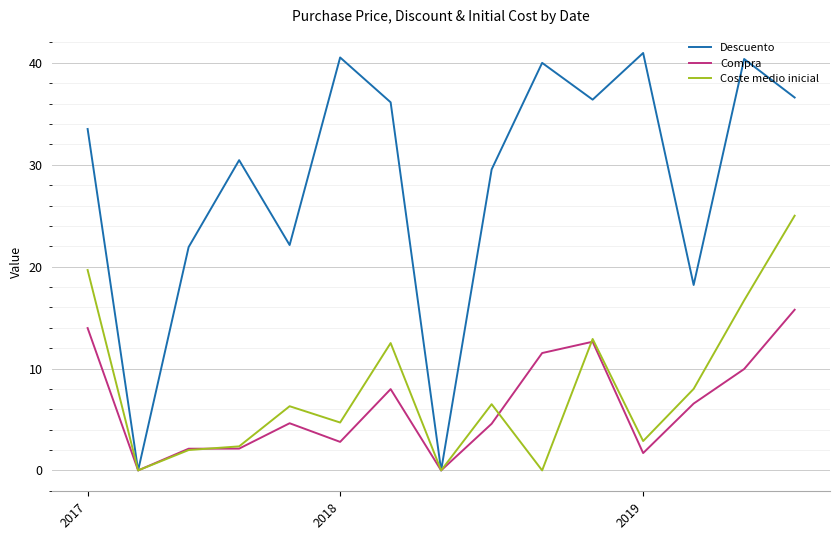

Which series has the largest range (max minus min)?

Descuento